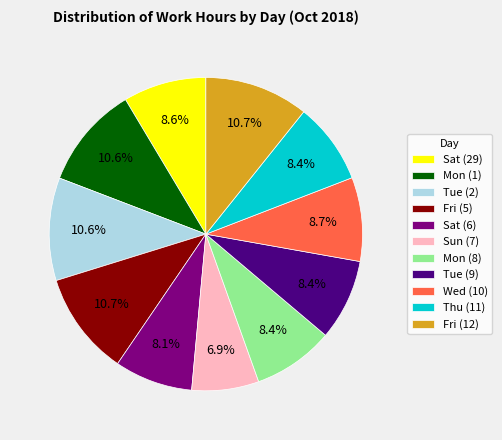

Which slice is the smallest?

Sun (7)